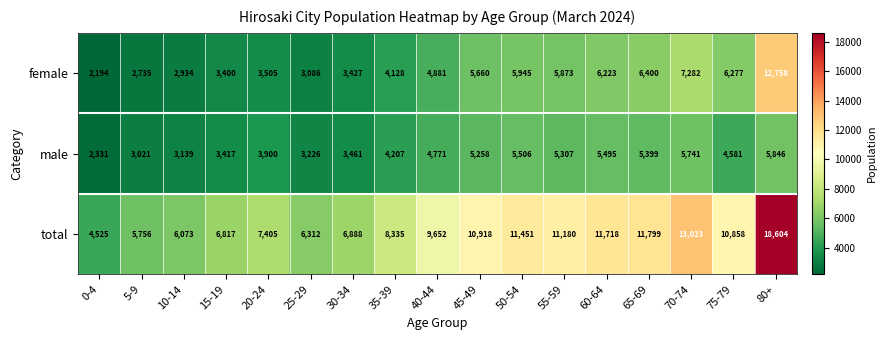

Where is male nearest to the value 4088?

35-39